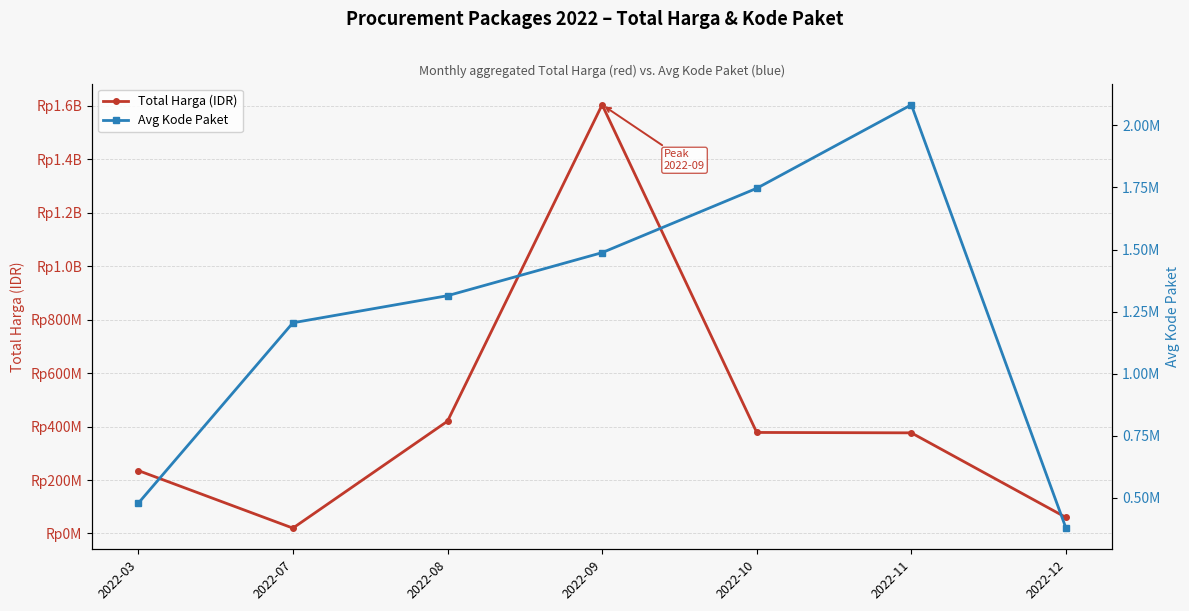

What is the spread (max minus min) of values at 2022-12?

59556333.0